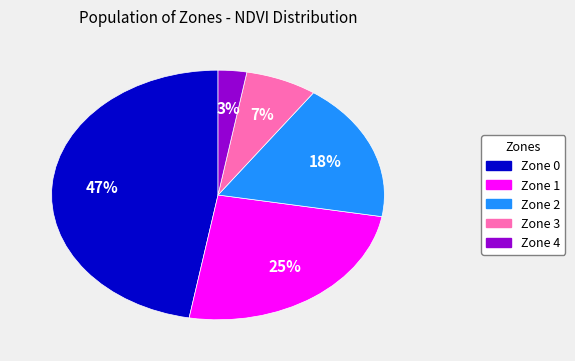

Between Zone 0 and Zone 1, which is larger?

Zone 0